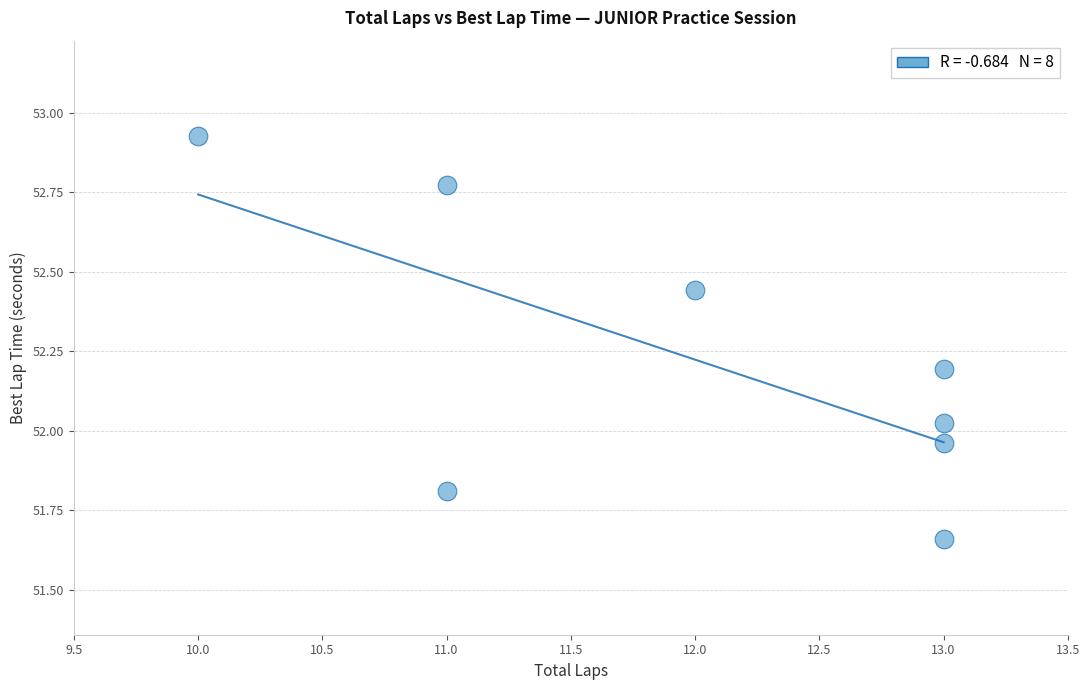

What is the range of Y values (max minus min)?

1.3